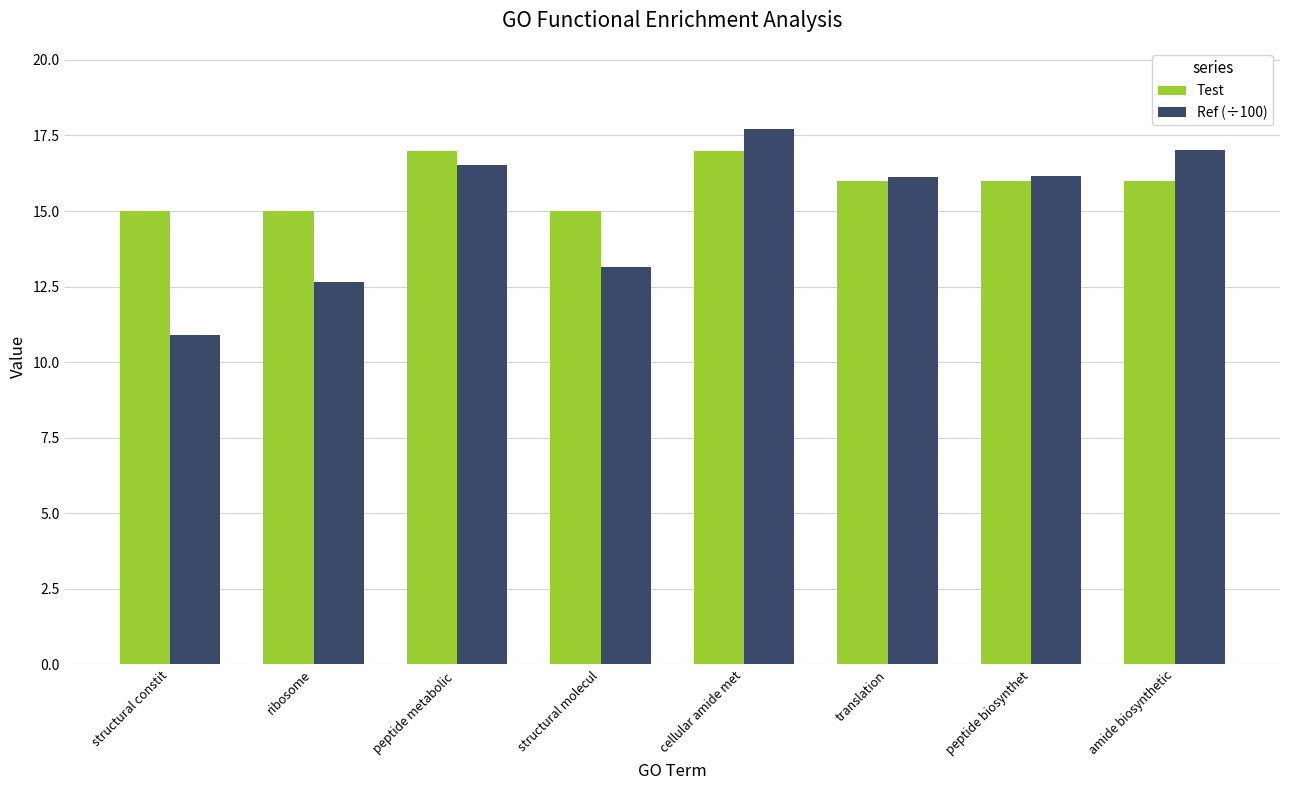

What value does the Test series have at ribosome?

15.0